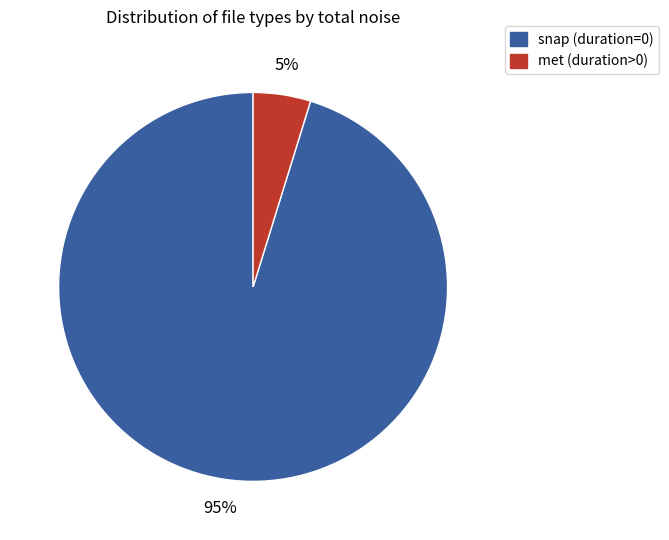

Which slice is the largest?

snap (duration=0)